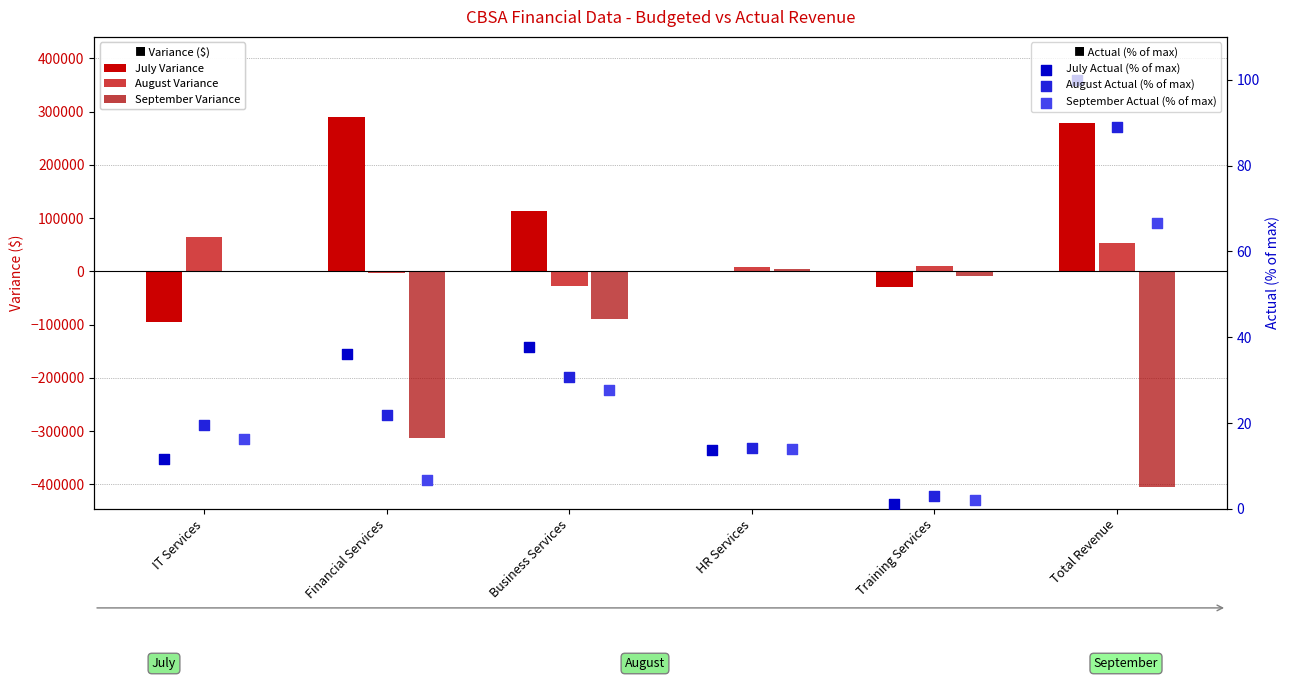

At which category is the sum across all series the highest?

HR Services